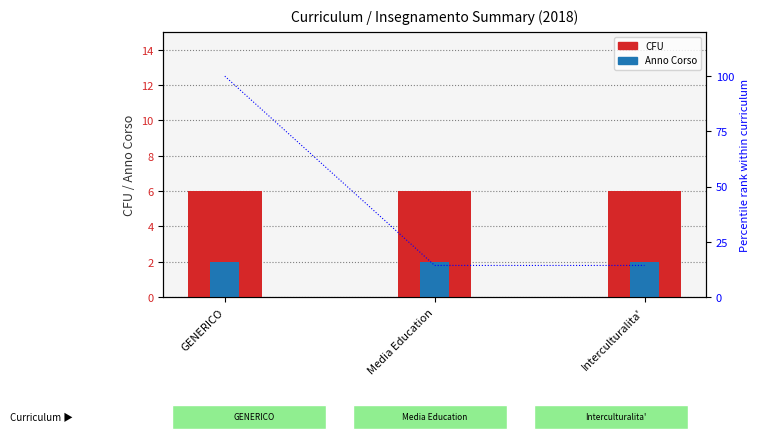

What is the label of the 3rd bar from the left?

Interculturalita'